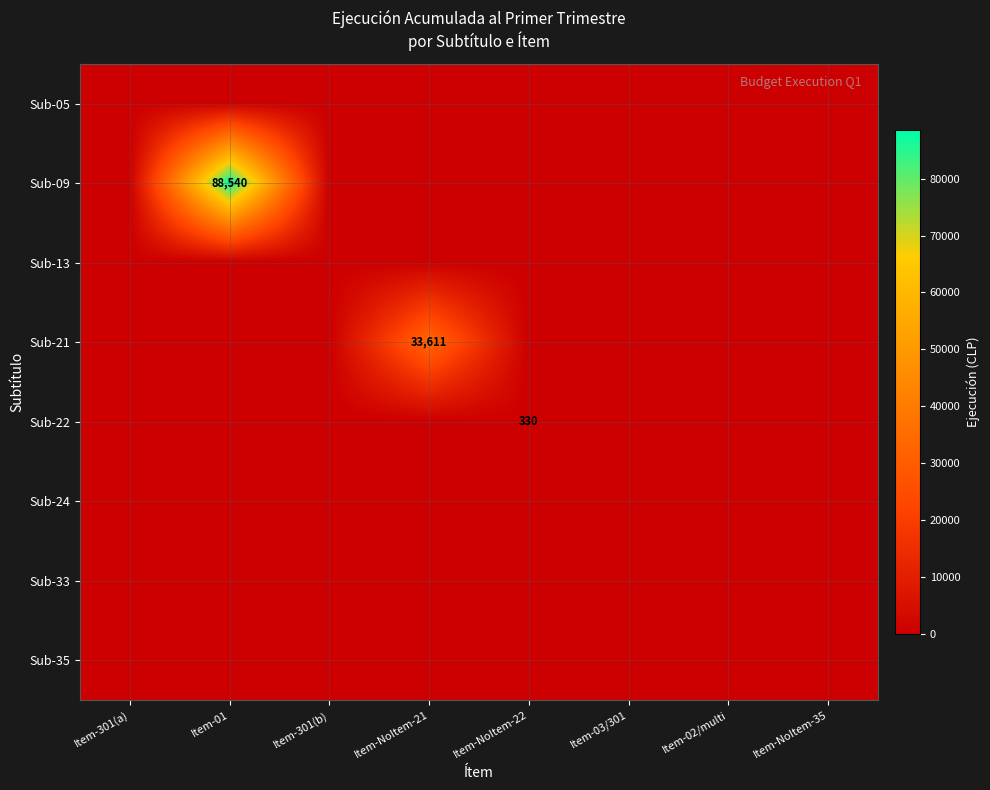

Is it true that Sub-09 equals 154350 at Item-01?

False